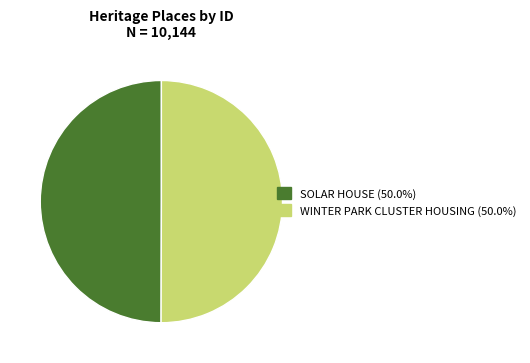

True or false: SOLAR HOUSE accounts for 50% of the total.

True